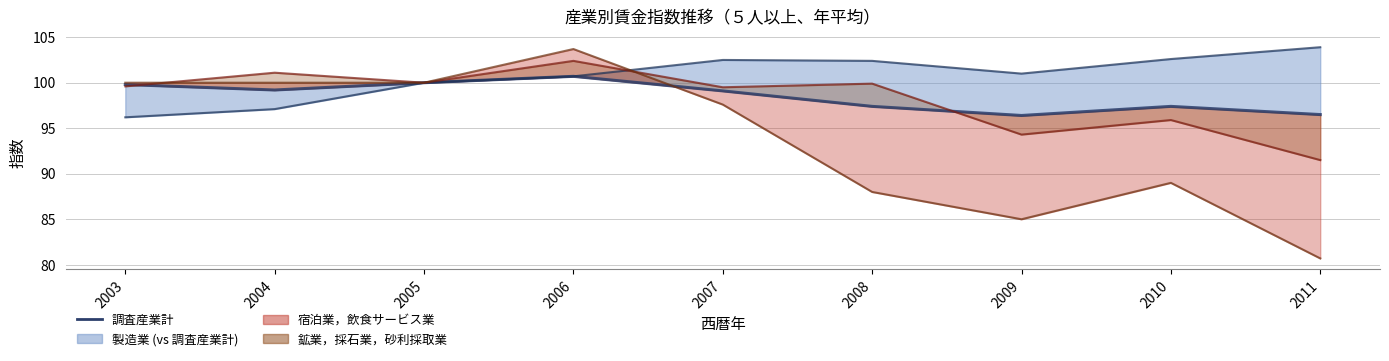

Reading left to right, transcribe all the data shown in this chart.

調査産業計（線）: 2003=99.8	2004=99.2	2005=100.0	2006=100.7	2007=99.1	2008=97.4	2009=96.4	2010=97.4	2011=96.5
製造業: 2003=96.2	2004=97.1	2005=100.0	2006=100.7	2007=102.5	2008=102.4	2009=101.0	2010=102.6	2011=103.9
鉱業，採石業，砂利採取業: 2003=99.6	2004=101.1	2005=100.0	2006=102.4	2007=99.5	2008=99.9	2009=94.3	2010=95.9	2011=91.5
宿泊業，飲食サービス業: 2003=100.0	2004=100.0	2005=100.0	2006=103.7	2007=97.6	2008=88.0	2009=85.0	2010=89.0	2011=80.7